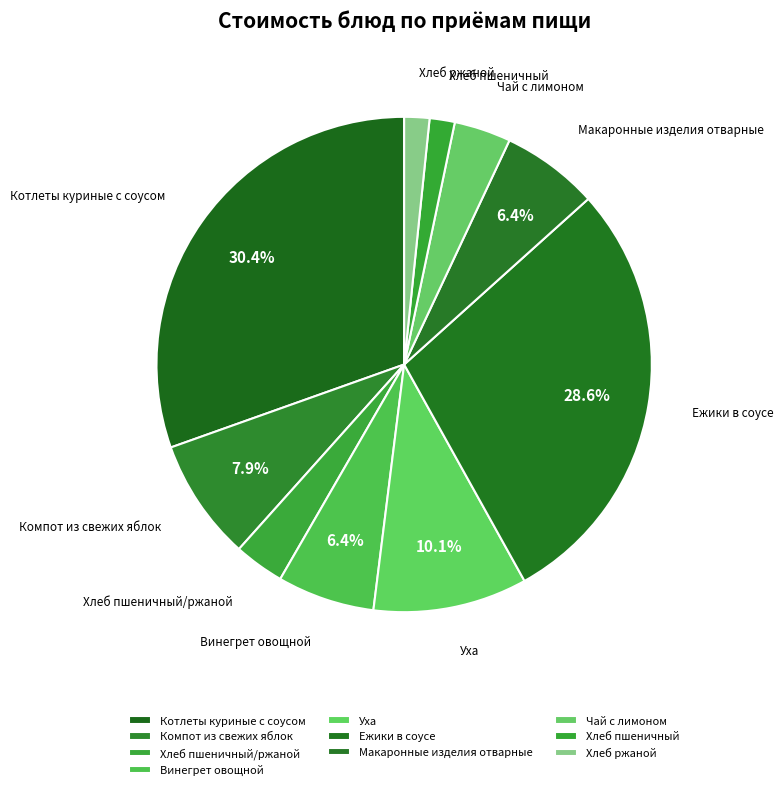

The Хлеб пшеничный/ржаной slice represents 3% of the pie. True or false?

True